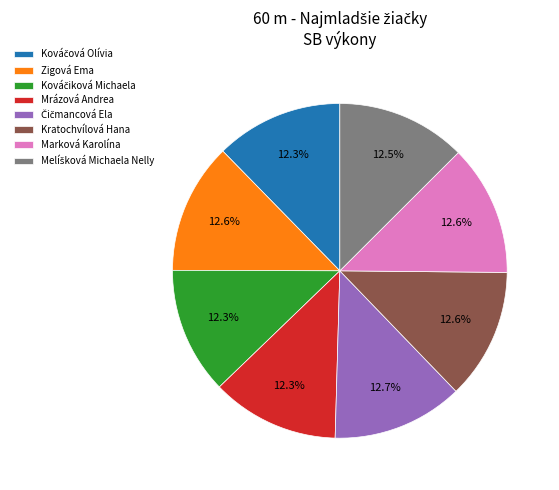

How much of the chart is everything except Kratochvílová Hana?

87.4%